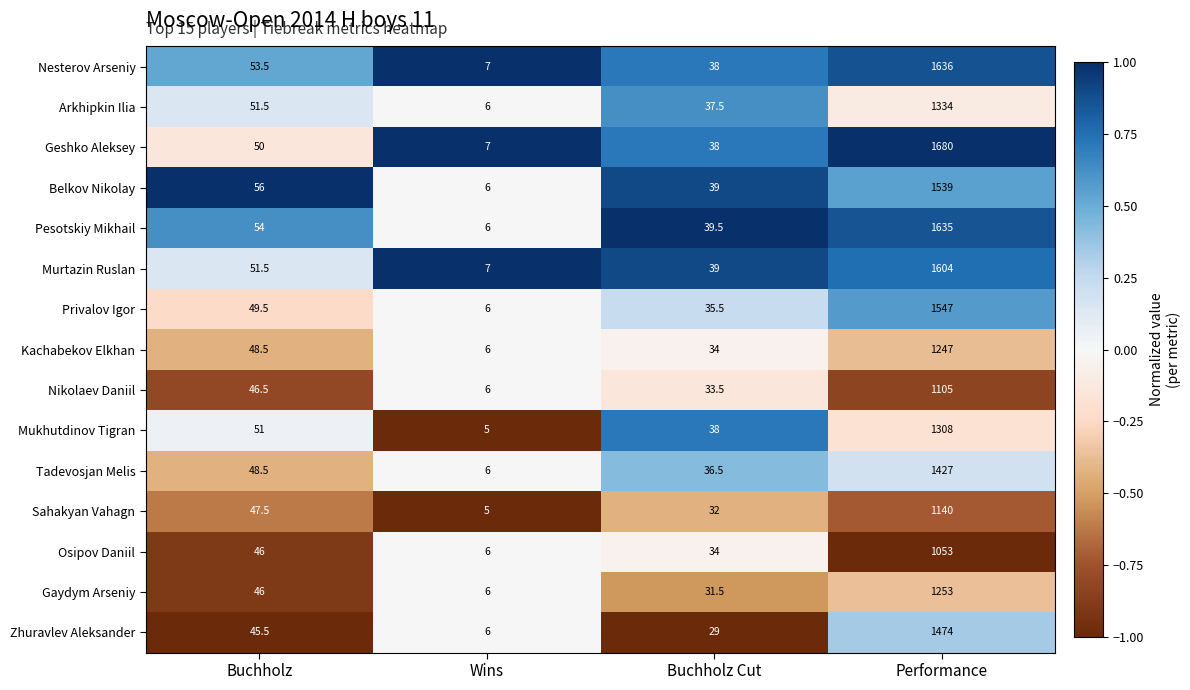

What is the maximum value shown in the chart?

1680.0